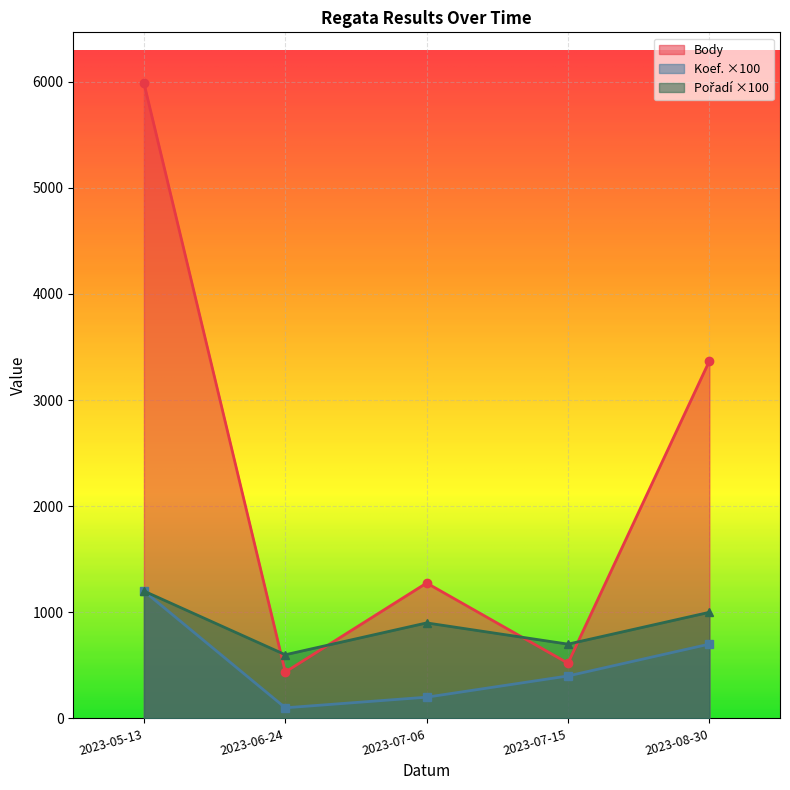

What is the difference between the second highest and minimum values in the Body series?

2931